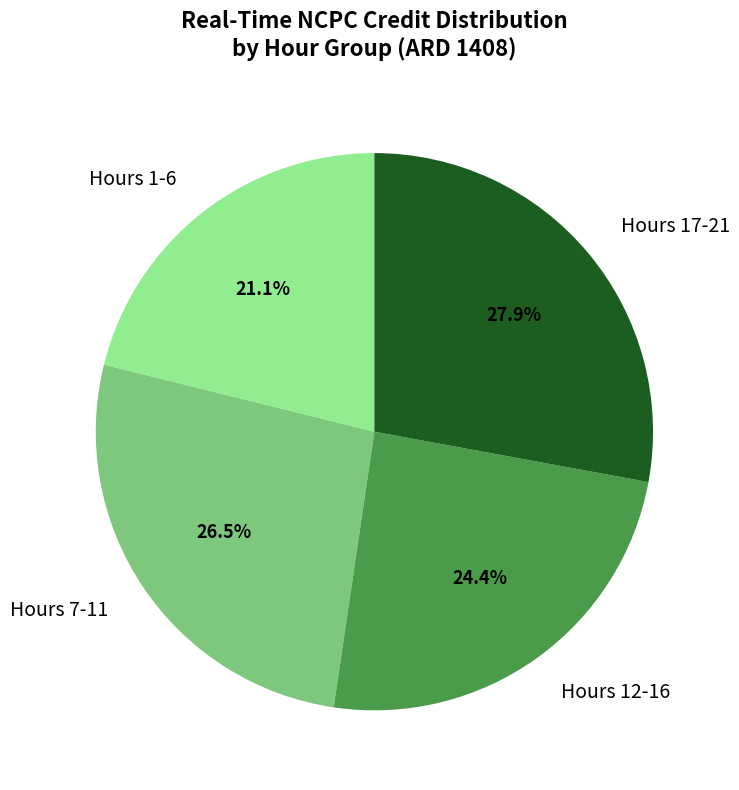

Which category has the biggest portion of the pie?

Hours 17-21